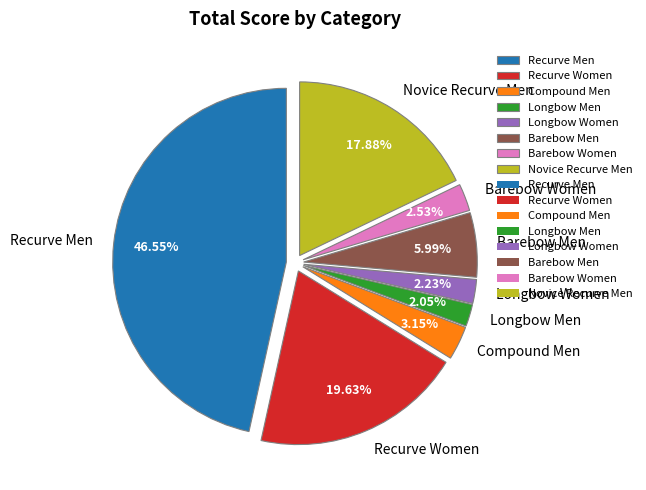

What percentage is the Longbow Men slice, to the nearest percent?

2%